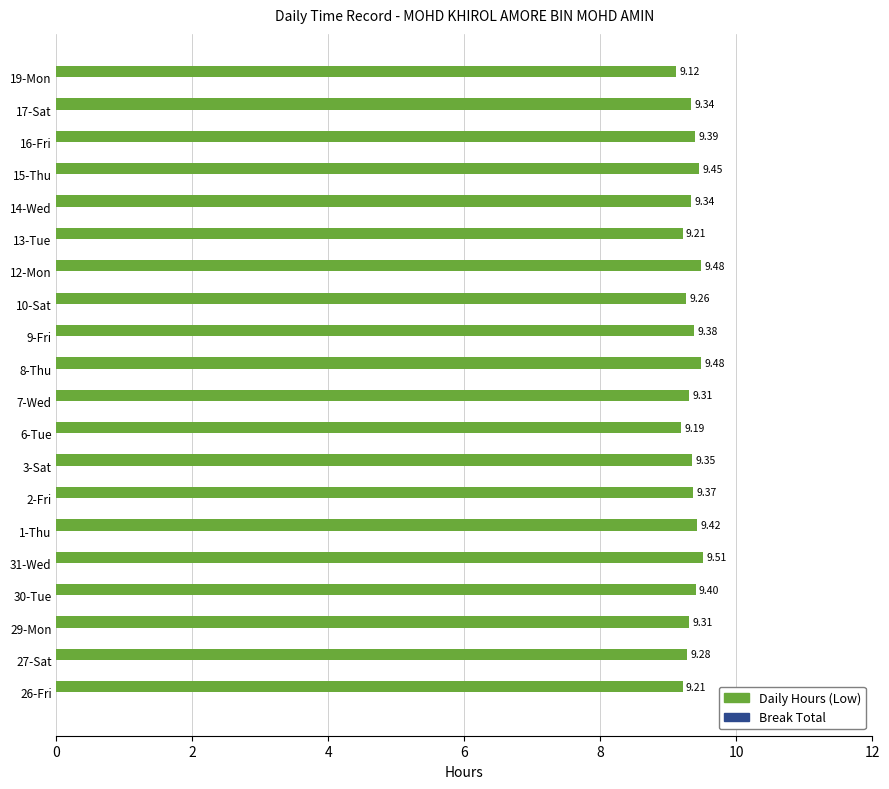

Which has a higher value, 13-Tue or 14-Wed?

14-Wed